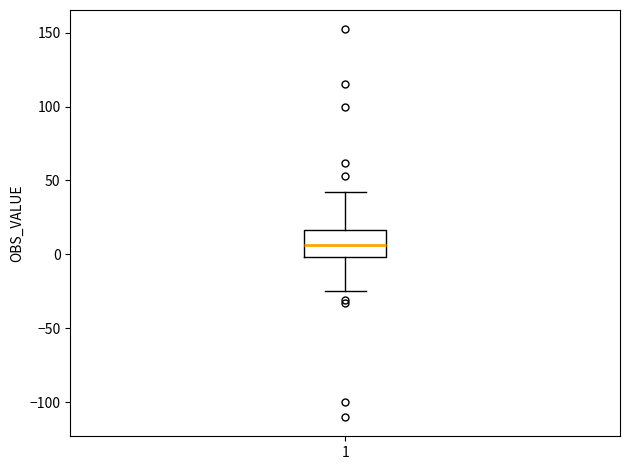

Transcribe this box plot: give where the median line is, the range the box spans, and where the two whiskers end, as read against the y-axis. The values are not printed on the chart, so give them approximately, as read against the axis.

median 5, box 0 to 15, whiskers -25 to 40